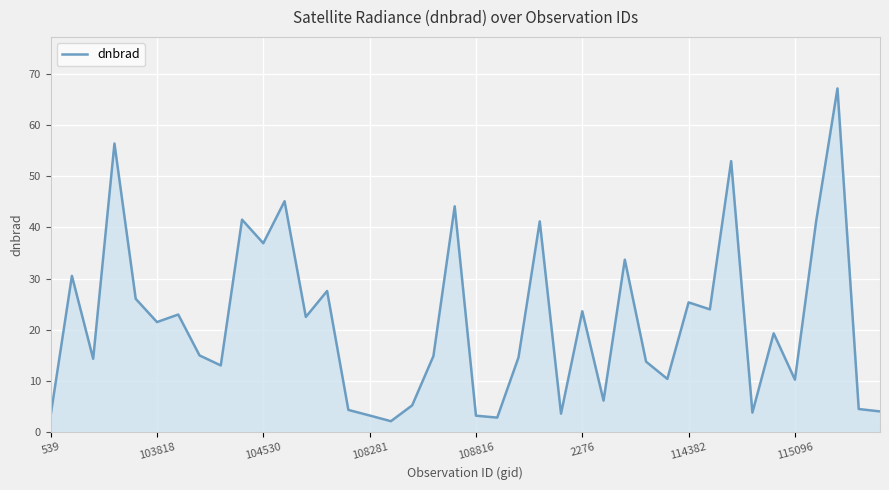

Does the chart display data point markers on the line(s)?

No